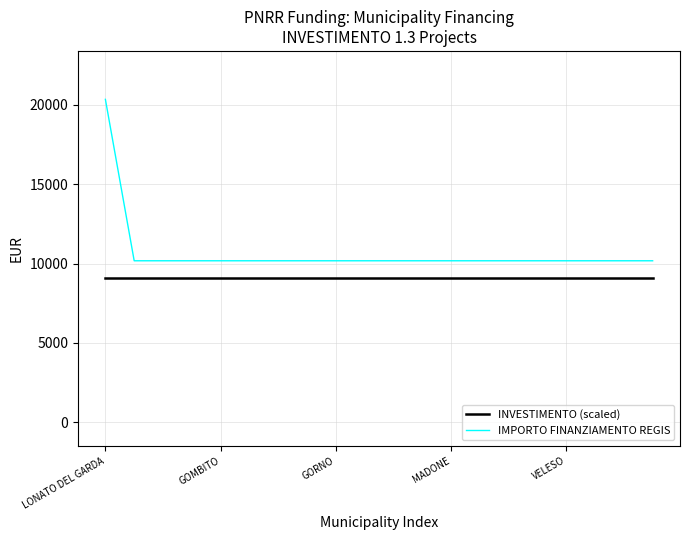

What are all the series names shown in the legend?

INVESTIMENTO (scaled), IMPORTO FINANZIAMENTO REGIS